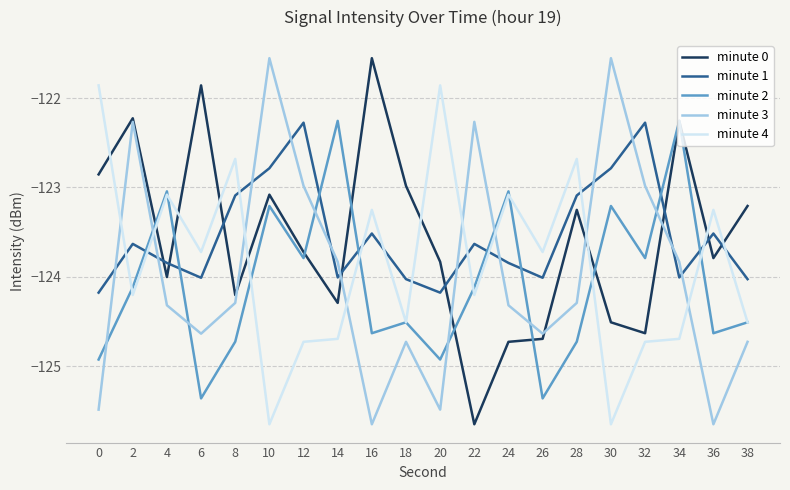

What is the total value across all series at 6?

-619.6